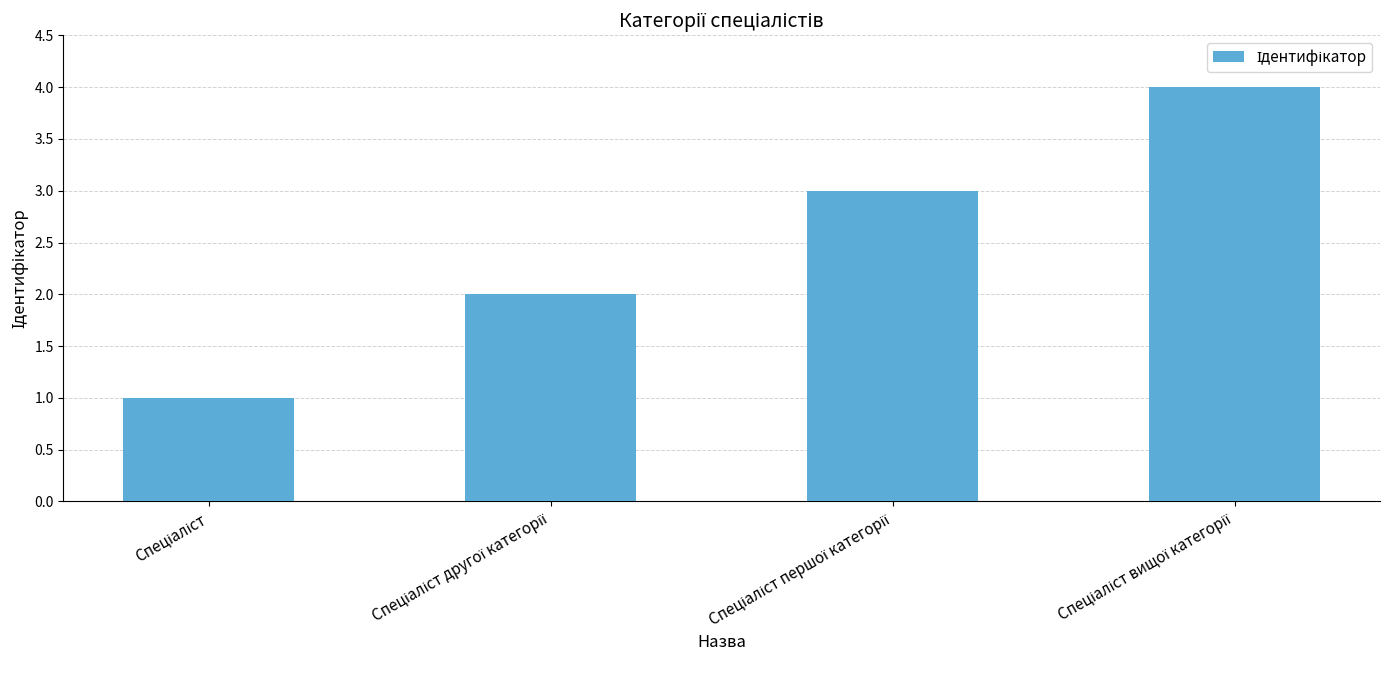

What is the sum of all values?

10